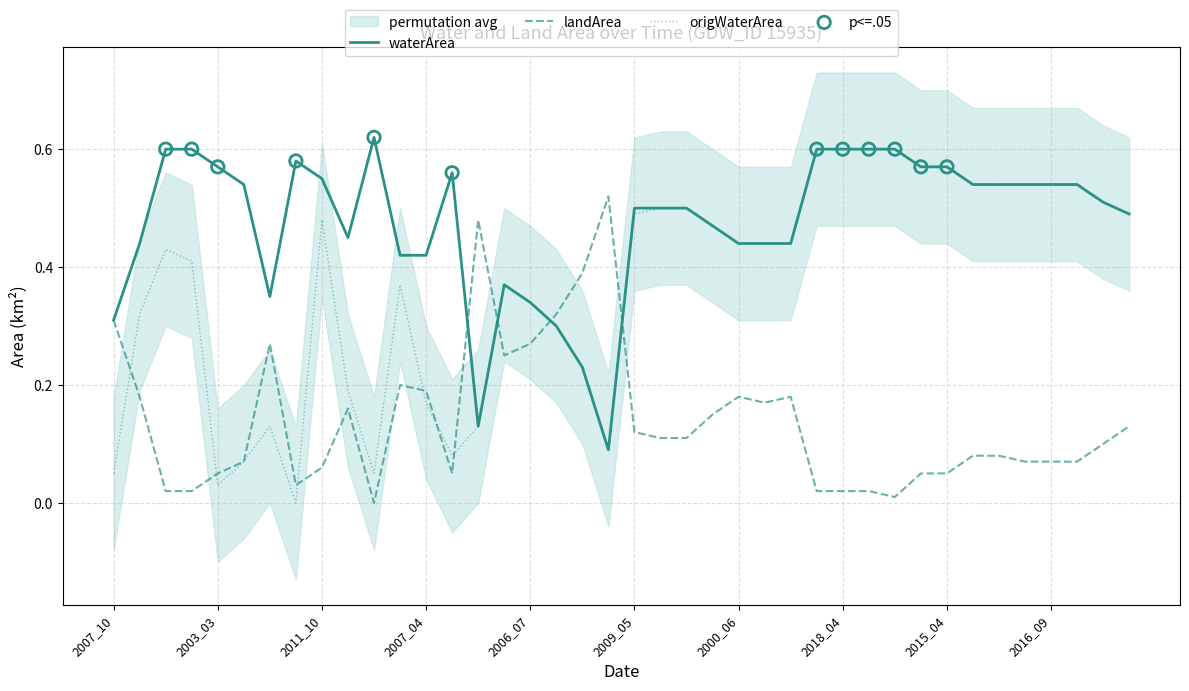

What is the total value across all series at 2015_08?

1.1